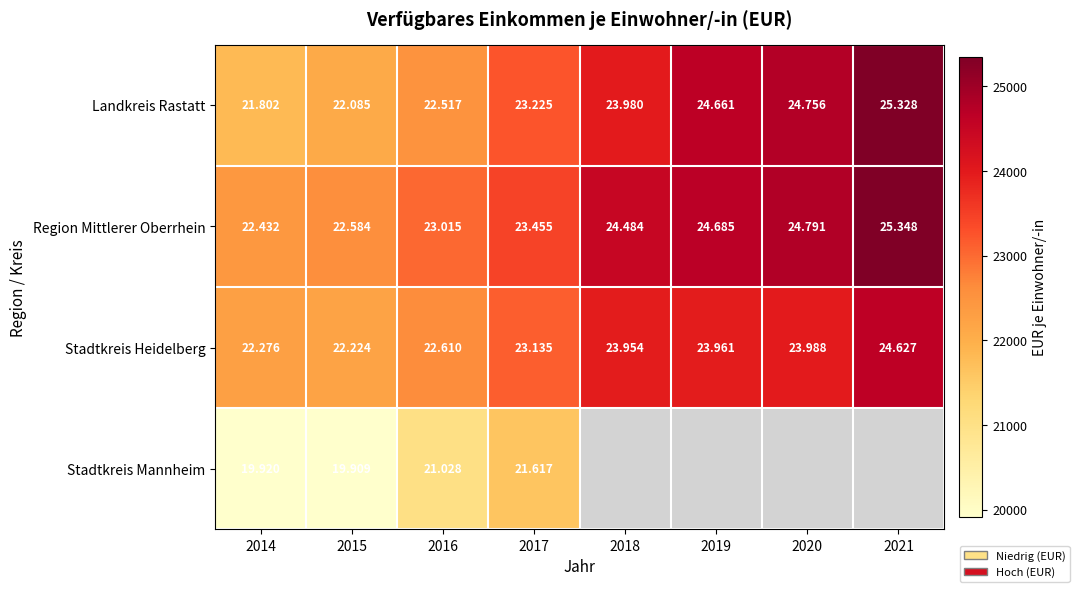

What is the sum of the Stadtkreis Heidelberg values at 2020 and 2019?

47949.0